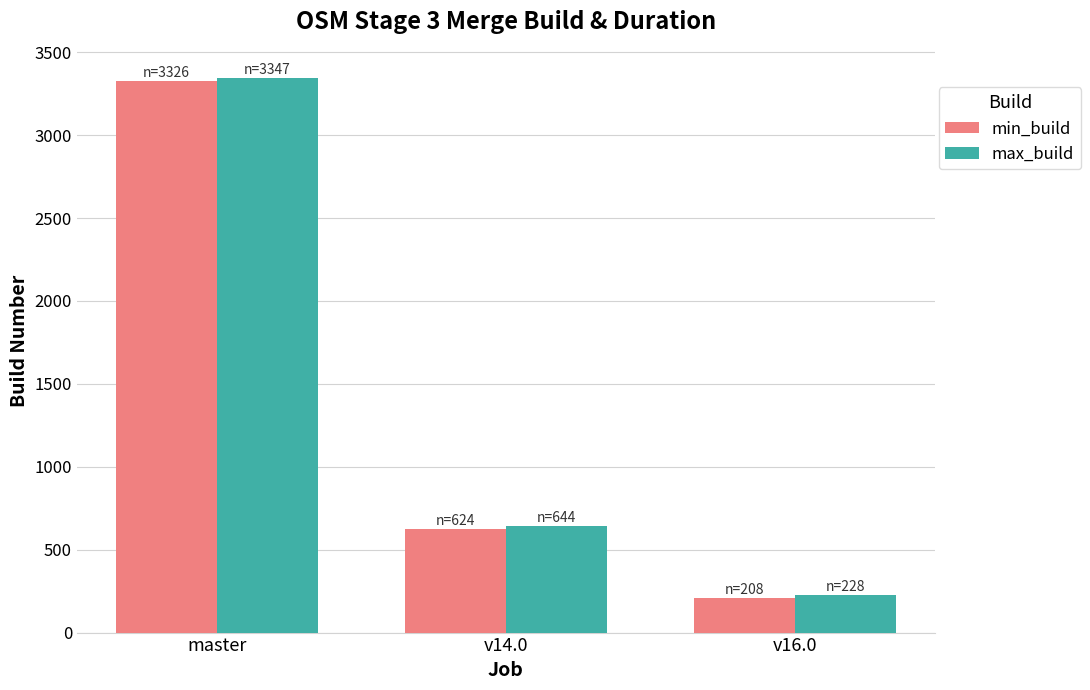

Is it true that min_build equals 624 at v14.0?

True